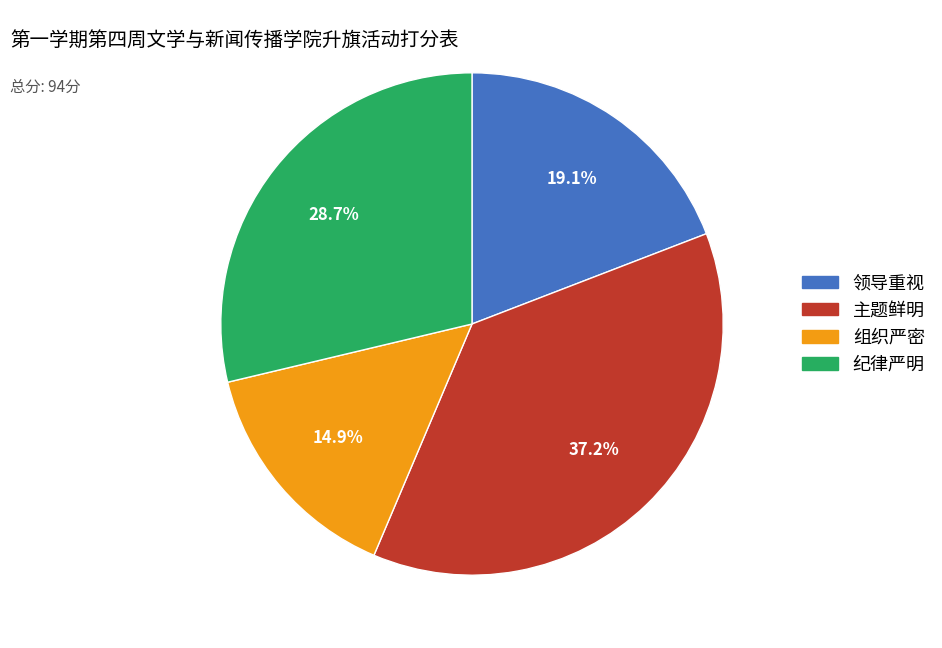

Which slice is the largest?

主题鲜明